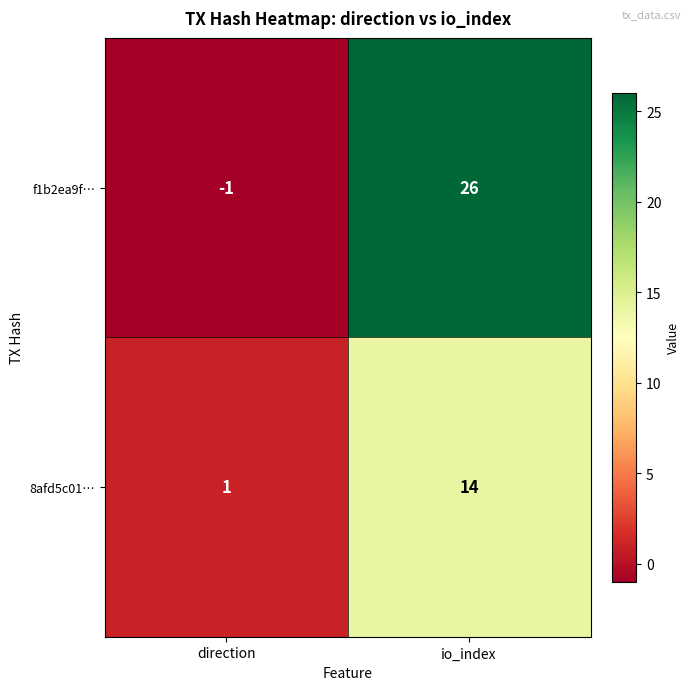

What is the minimum value shown in the chart?

-1